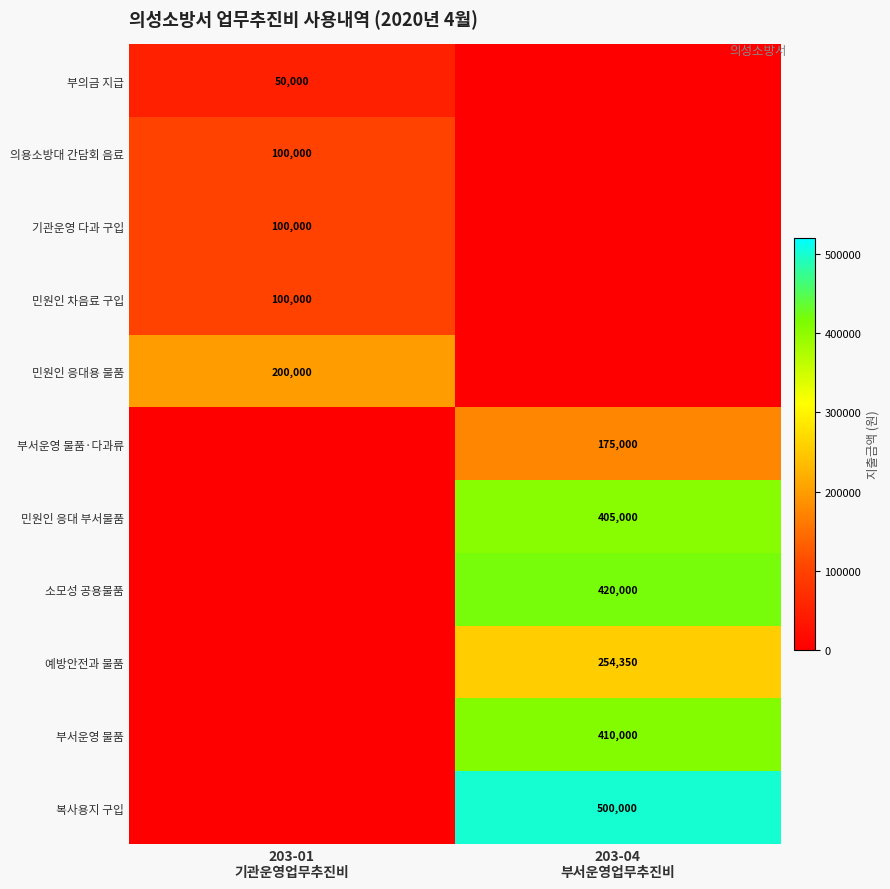

At which category is the sum across all series the highest?

203-04
부서운영업무추진비